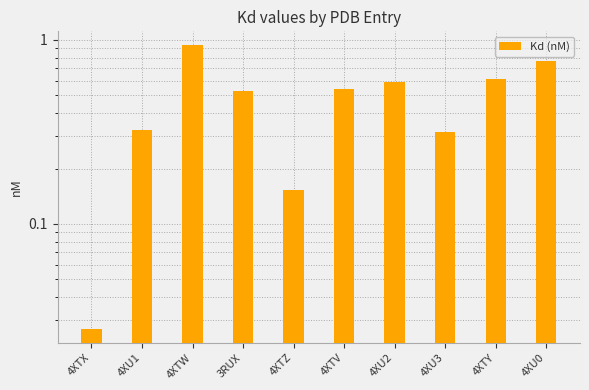

What value does the data have at 4XU2?

0.6